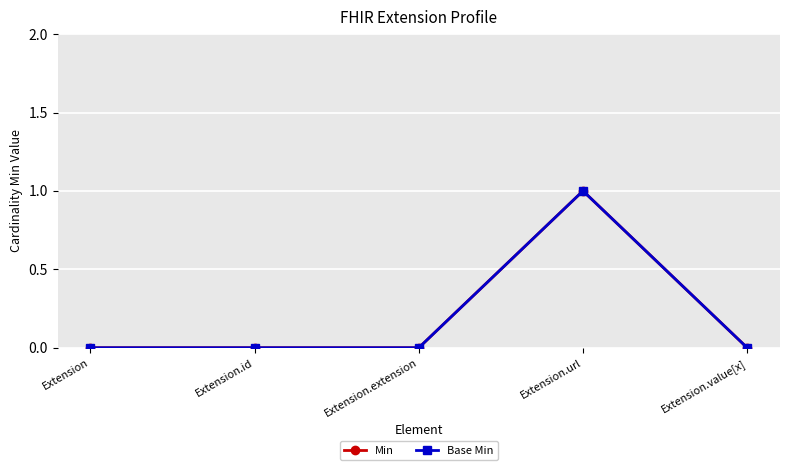

Is this an area chart (filled region under the line)?

No